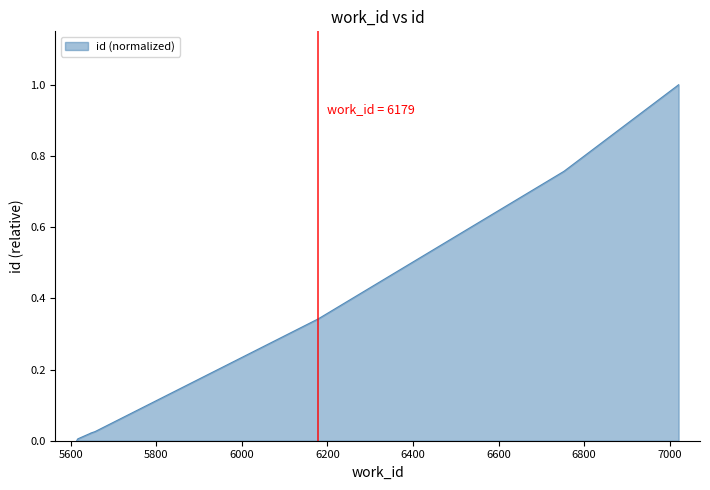

List the labels in order of value, smallest first.

5614, 5616, 5619, 5647, 5647, 5655, 5656, 6179, 6753, 7021